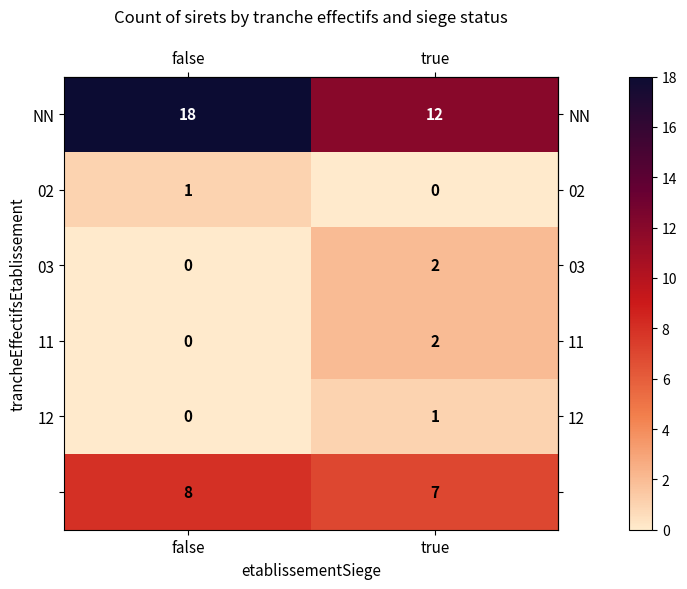

What is the spread (max minus min) of values at false?

18